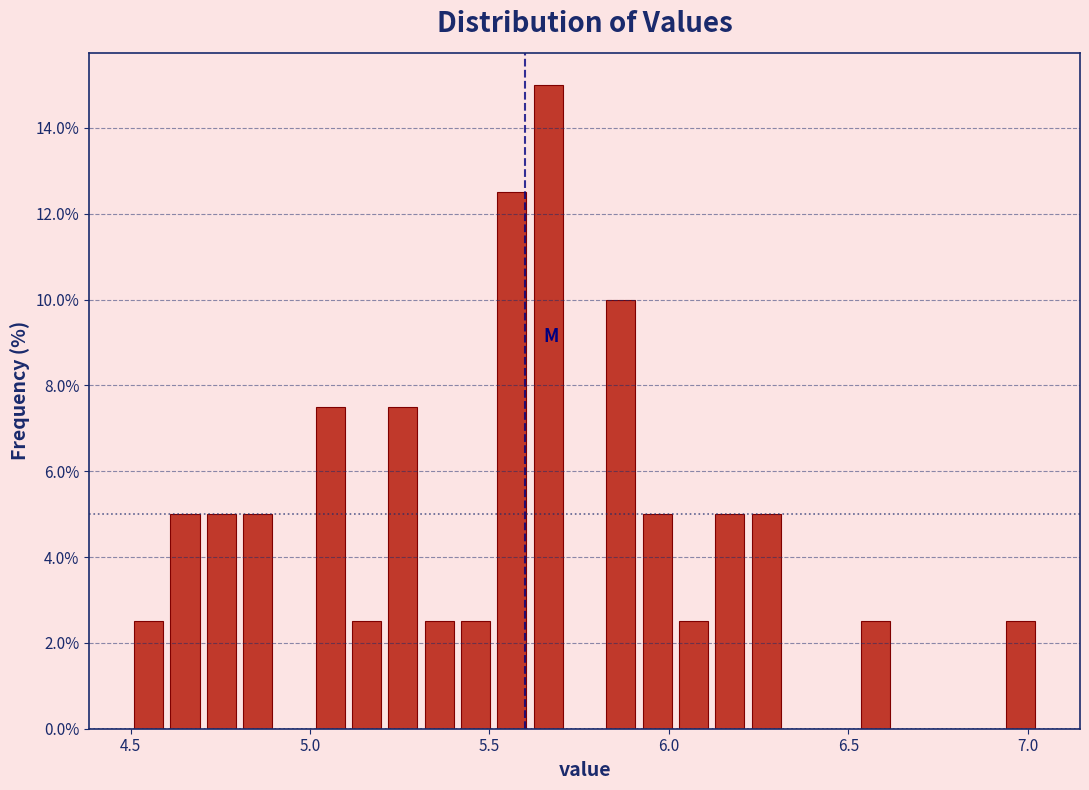

Around what value on the x-axis is the tallest bar? Give the approximate position of its centre, as read against the axis.

5.65